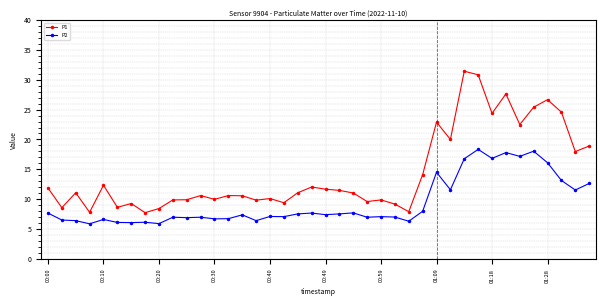

What is the value of the P2 point at the 15th from the left?

7.4